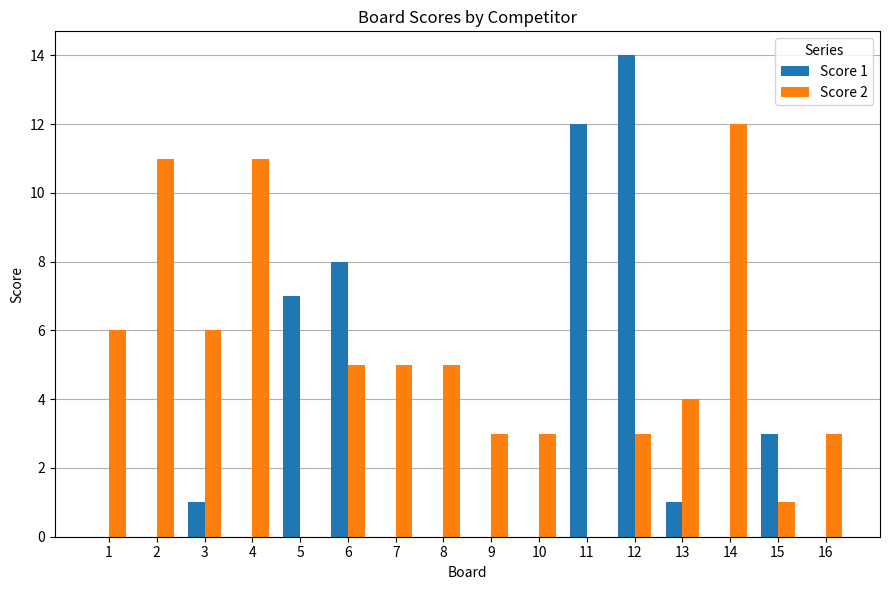

Which series has the largest total across all categories?

Score 2